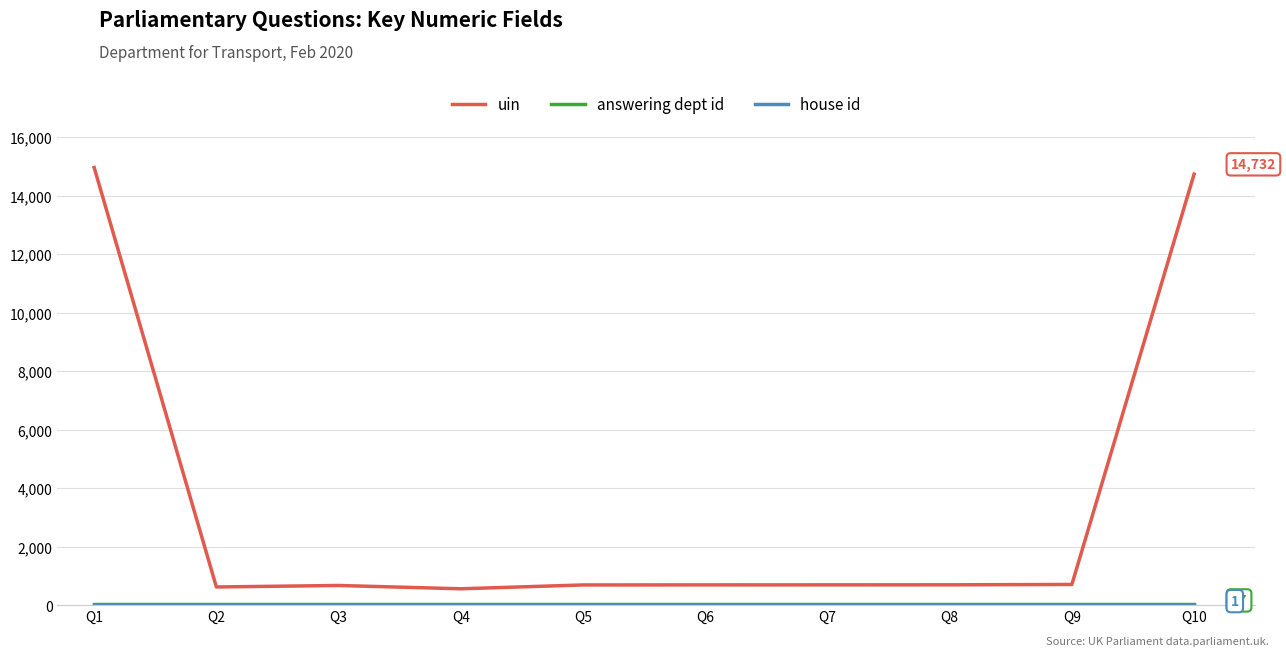

What is the maximum value for uin?

14957